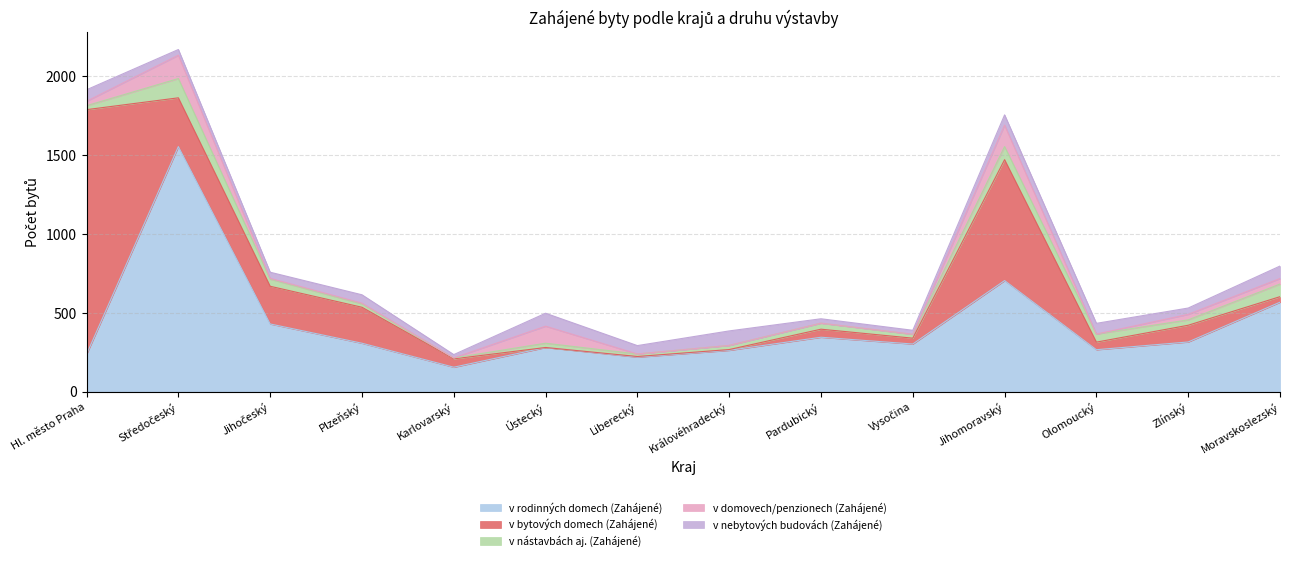

What are all the series names shown in the legend?

v rodinných domech (Zahájené), v bytových domech (Zahájené), v nástavbách aj. (Zahájené), v domovech/penzionech (Zahájené), v nebytových budovách (Zahájené)